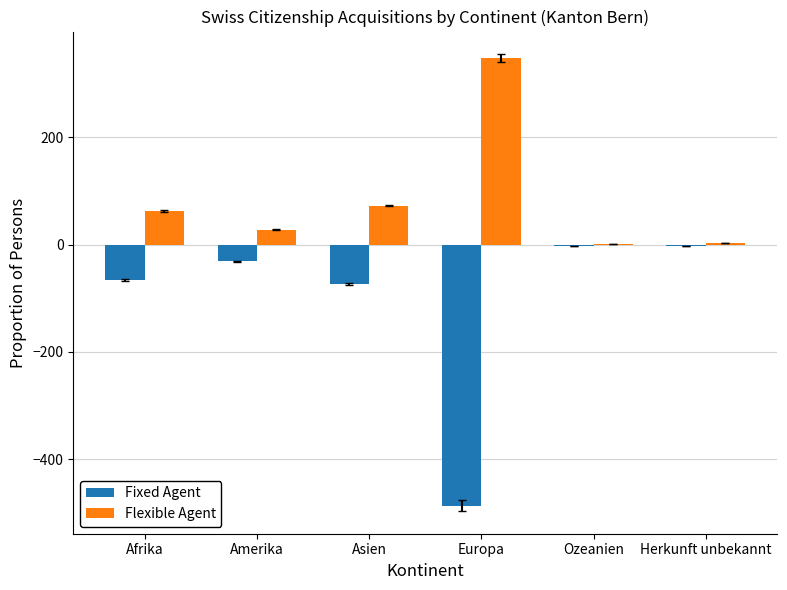

What is the sum of all Flexible Agent values?

517